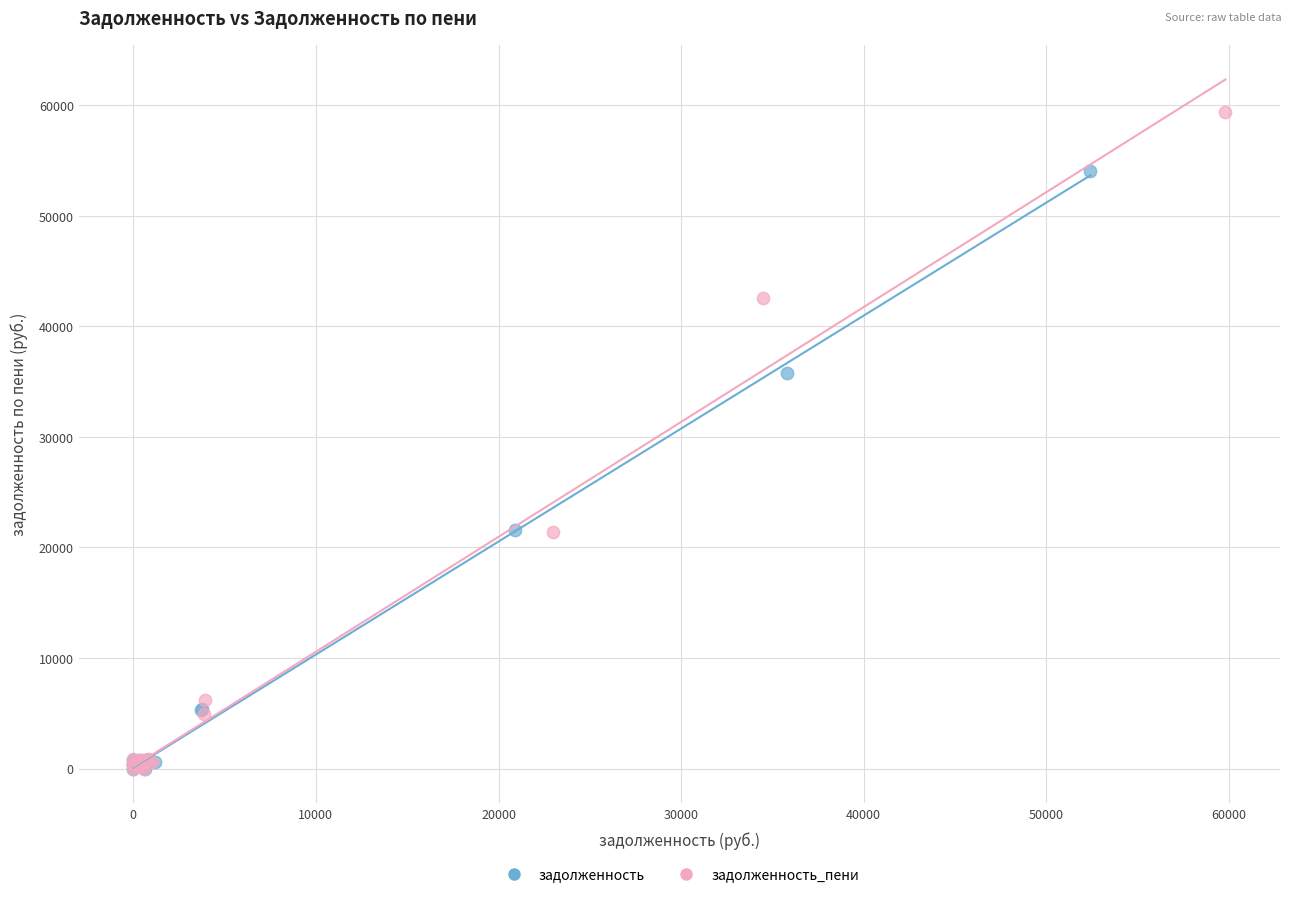

Which series has the widest spread of Y values?

задолженность_пени